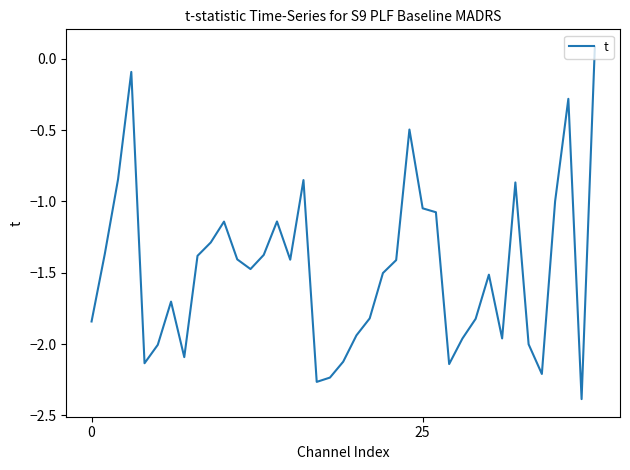

What is the difference between the maximum and minimum values?

2.5